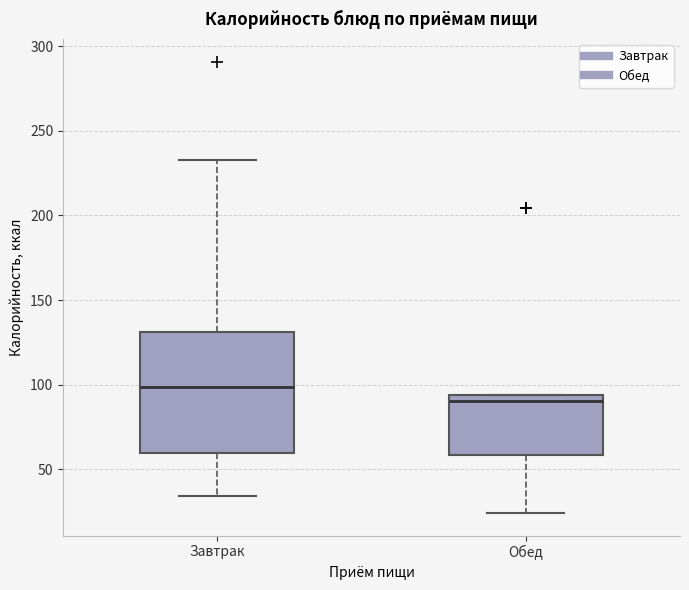

Reading left to right, transcribe this box plot: for each box, give where its median line is, the range the box spans, and where its two whiskers end, as read against the y-axis. The values are not printed on the chart, so give them approximately, as read against the axis.

Завтрак: median 100, box 60 to 130, whiskers 35 to 235
Обед: median 90, box 60 to 95, whiskers 25 to 95